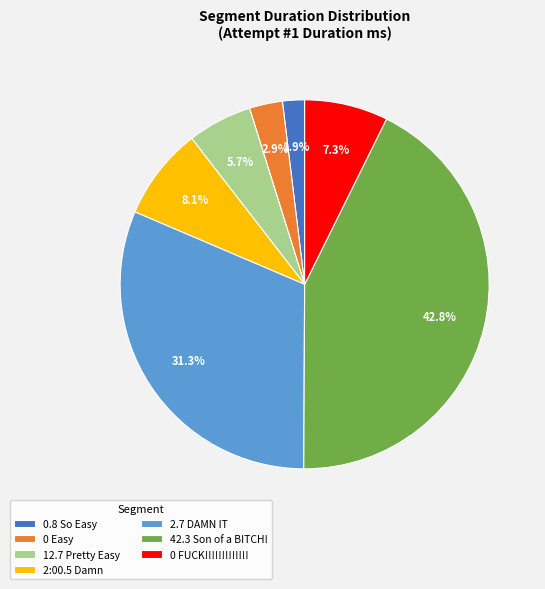

Count the number of slices in the pie.

7